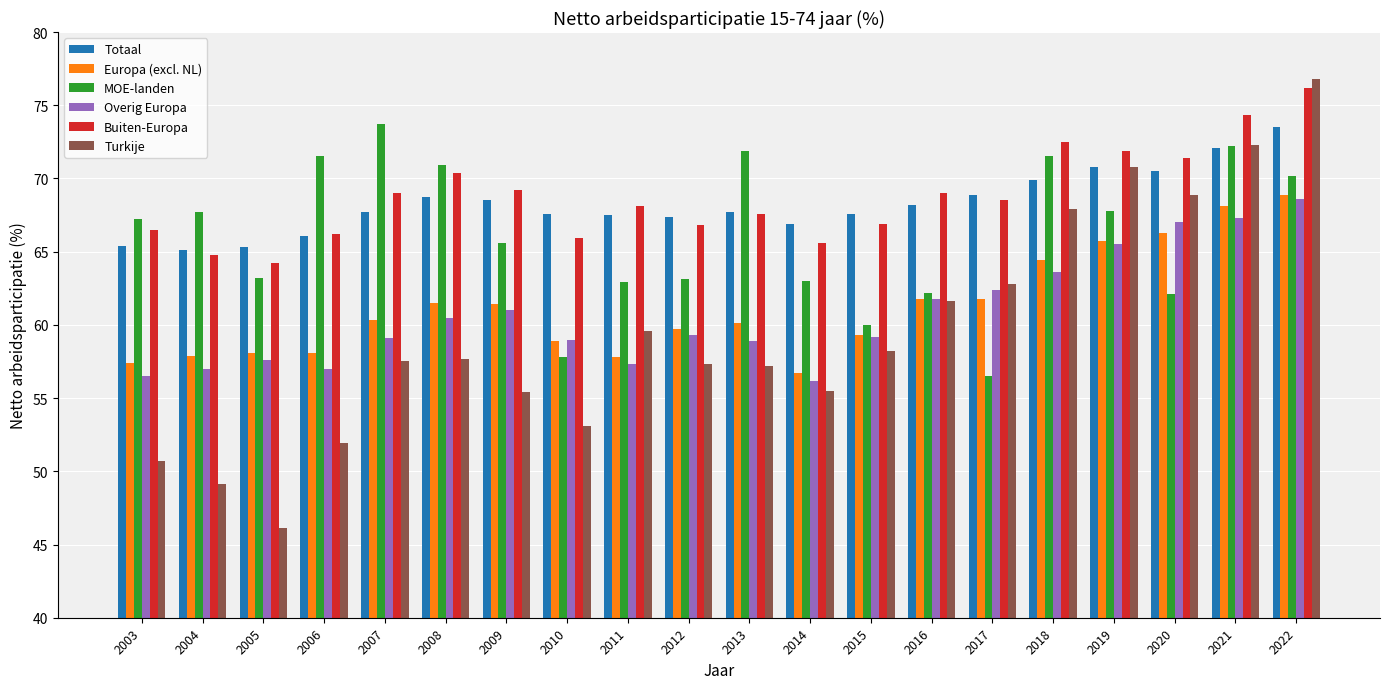

What is the average value of the Buiten-Europa series?

68.8